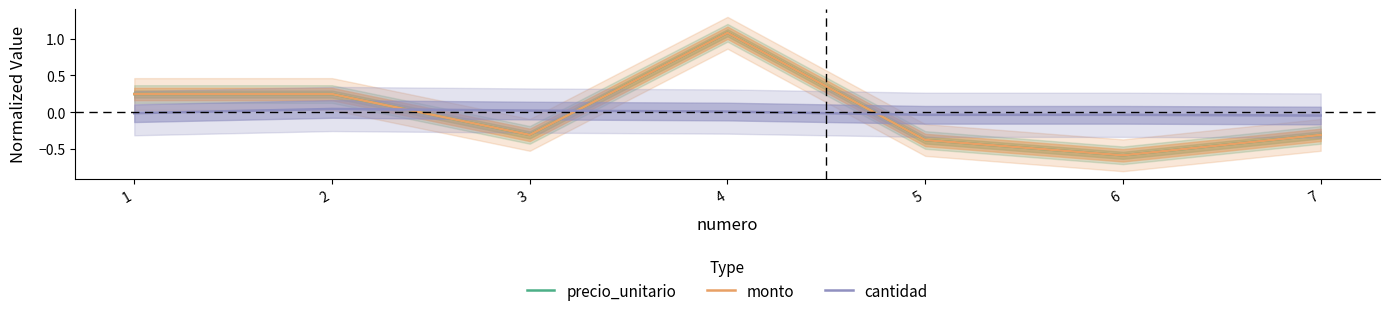

Rank the categories by monto value from lowest to highest.

6, 5, 3, 7, 1, 2, 4